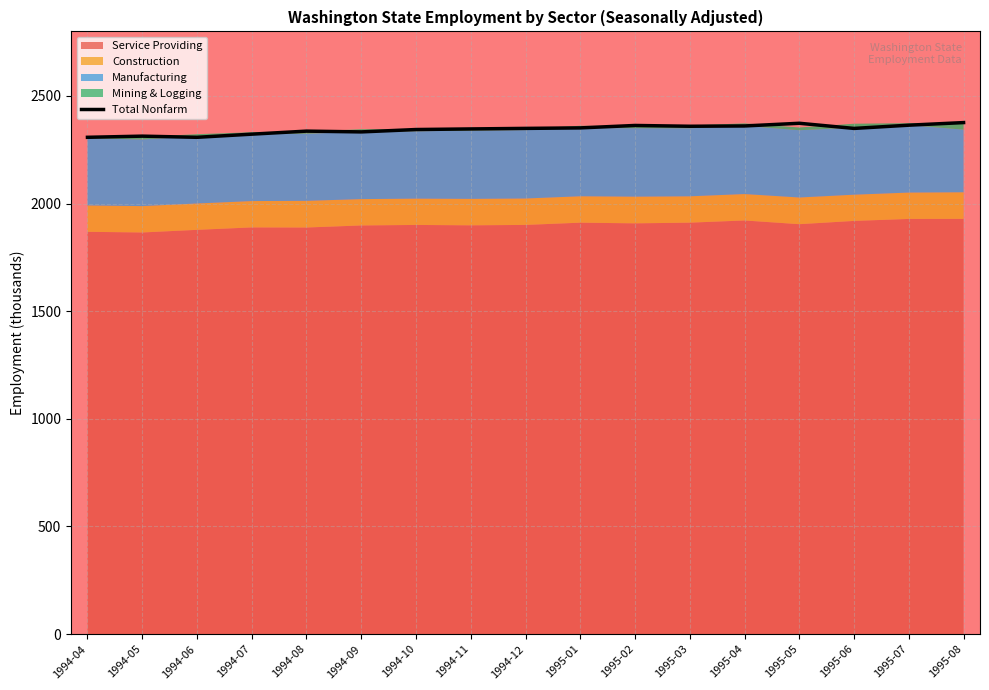

What is the ratio of the value at 1994-07 to the value at 1994-08?

1.0